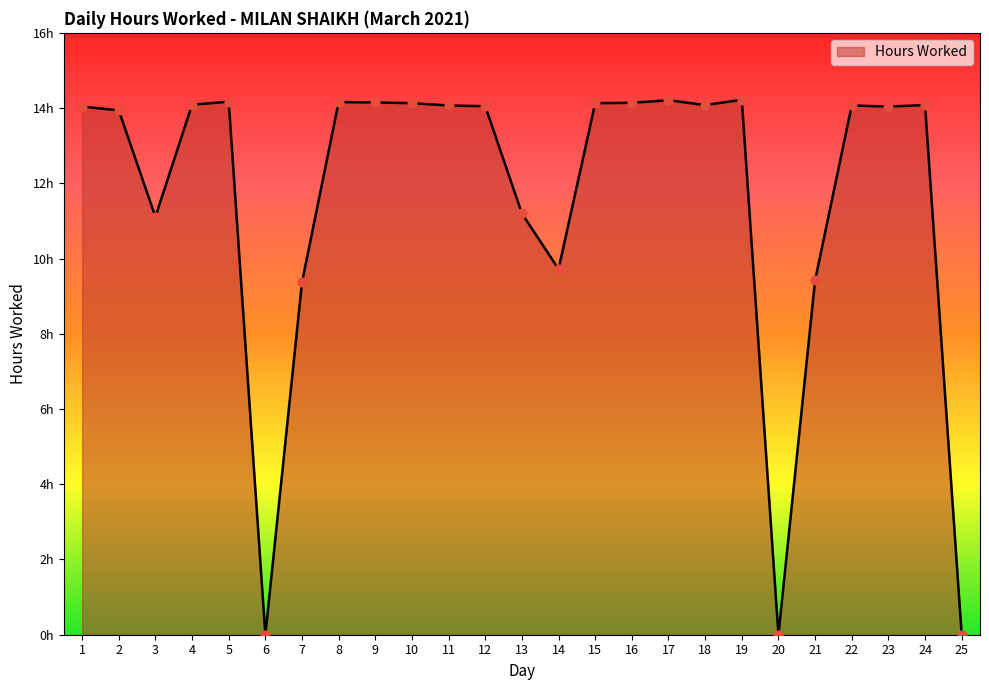

Is this an area chart (filled region under the line)?

Yes